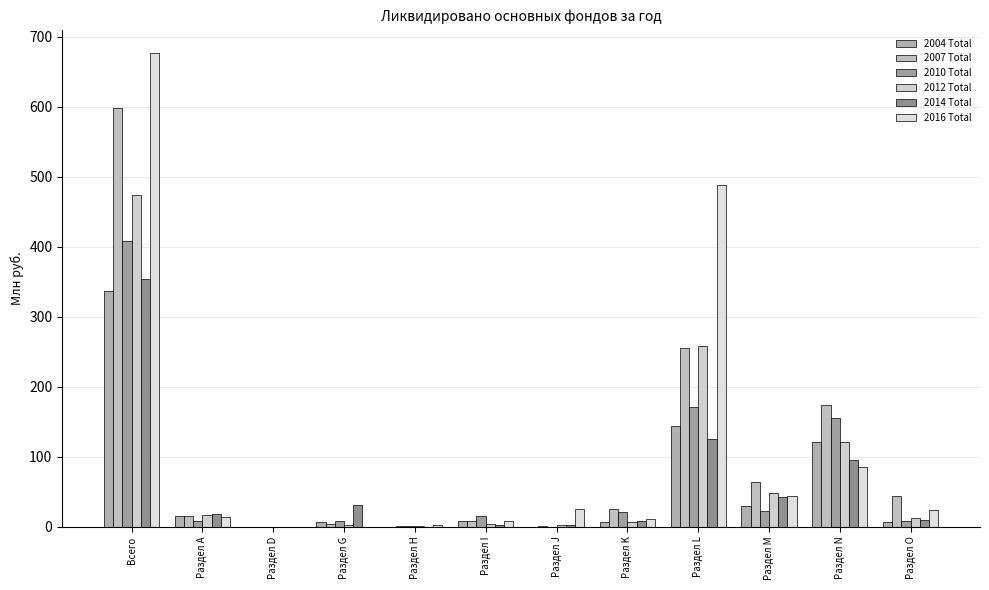

What are all the series names shown in the legend?

2004 Total, 2007 Total, 2010 Total, 2012 Total, 2014 Total, 2016 Total